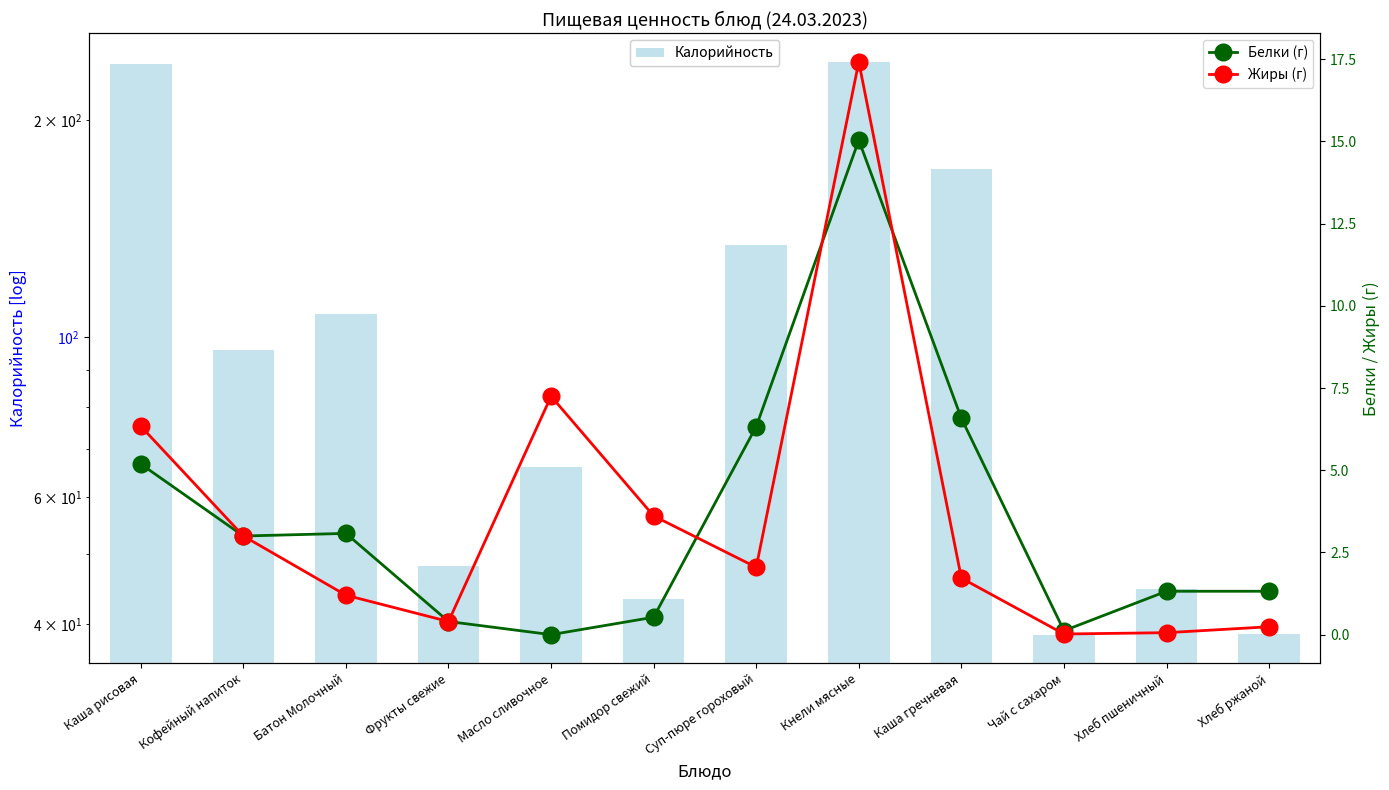

Where does the Жиры (г) series first go above 2?

Каша рисовая